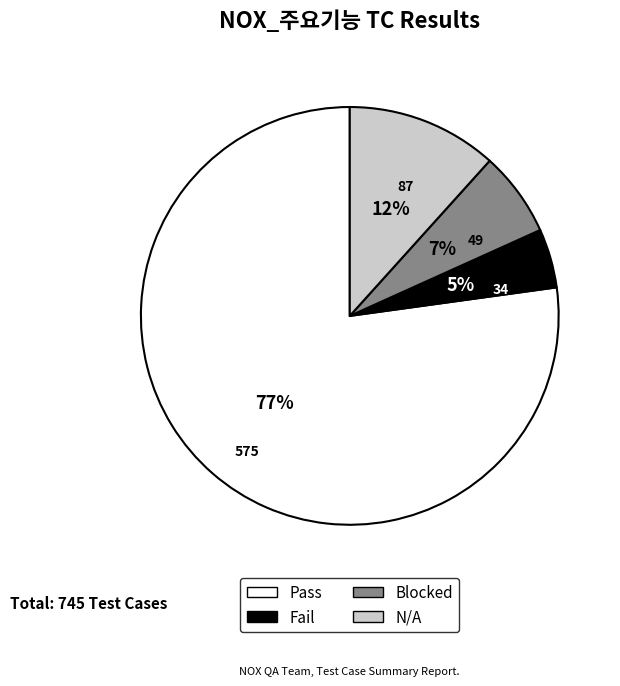

Do Fail and Blocked together represent more than half of the pie?

No